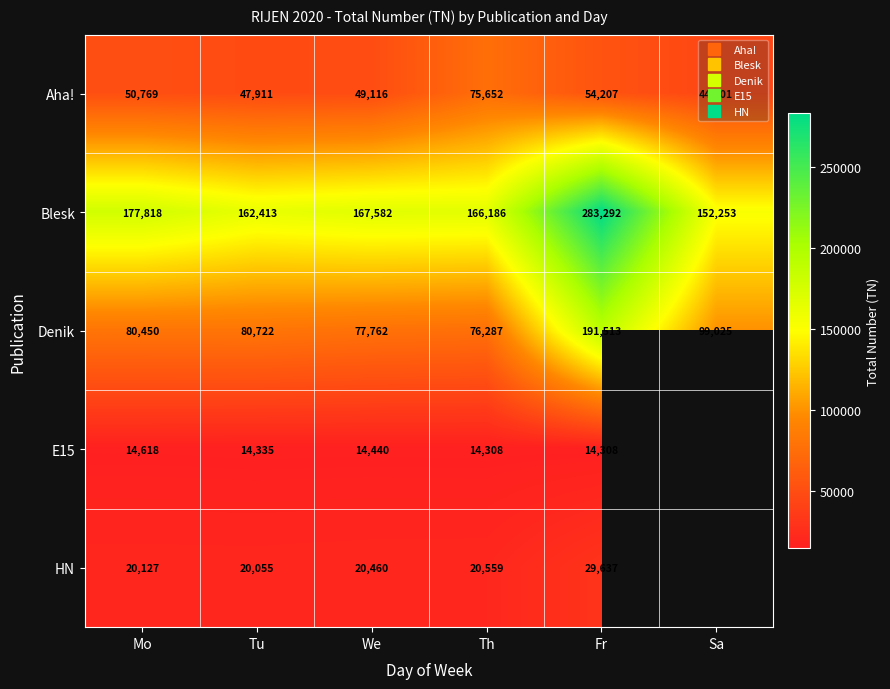

At which label does E15 reach its minimum?

Th